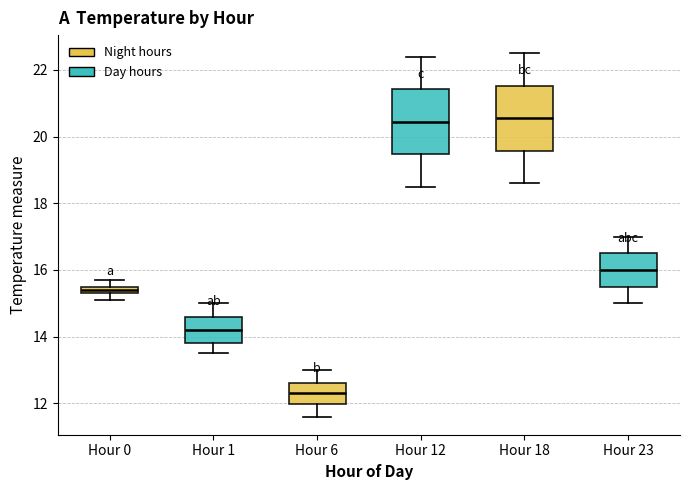

Where is the upper edge of the box for Hour 6 on the y-axis? The values are not printed on the chart, so give them approximately, as read against the axis.

12.6